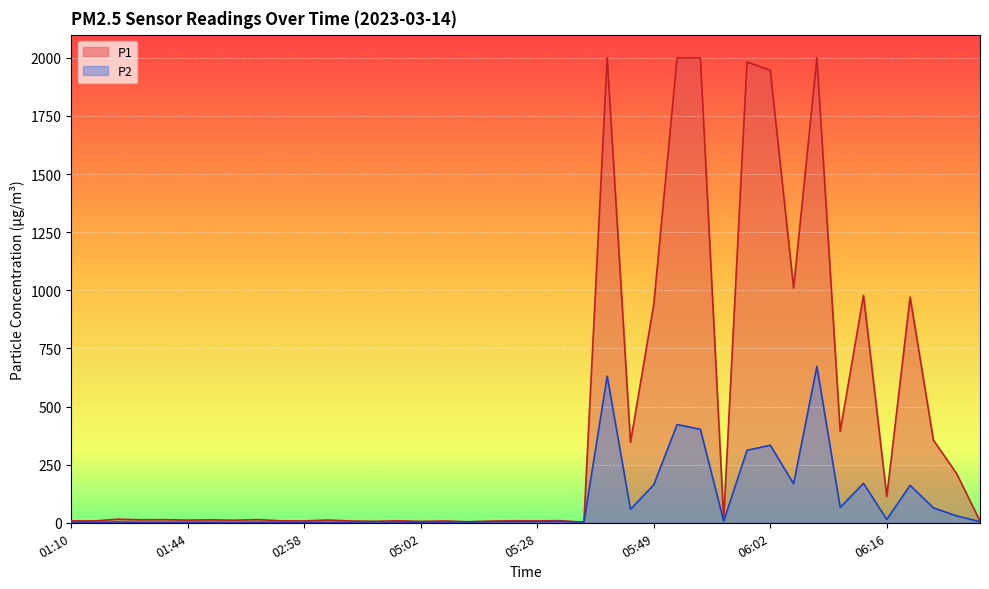

Is it true that P2 equals 1.9 at 01:40?

True